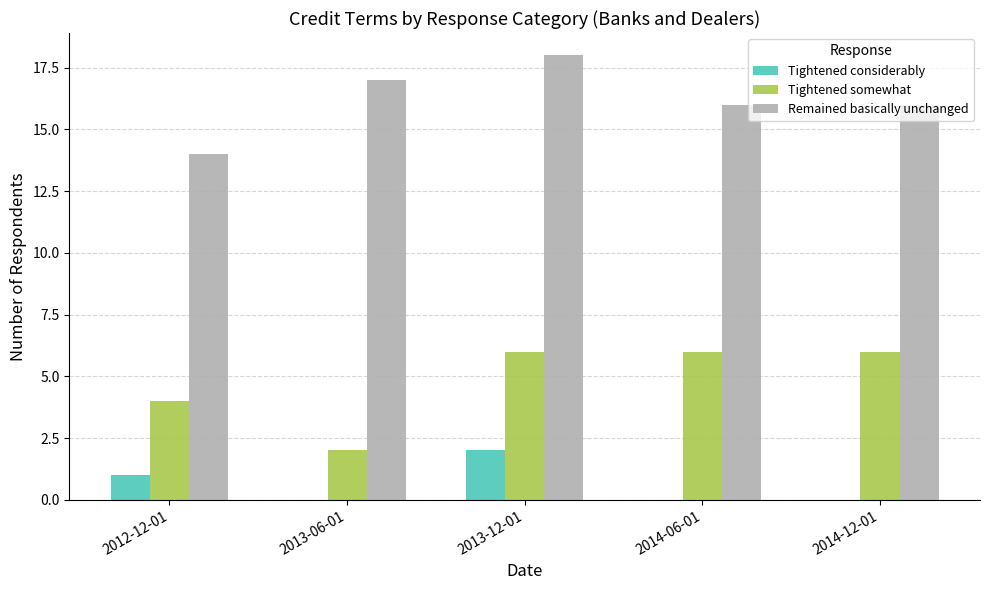

What is the difference between the Tightened considerably values at 2014-12-01 and 2012-12-01?

1